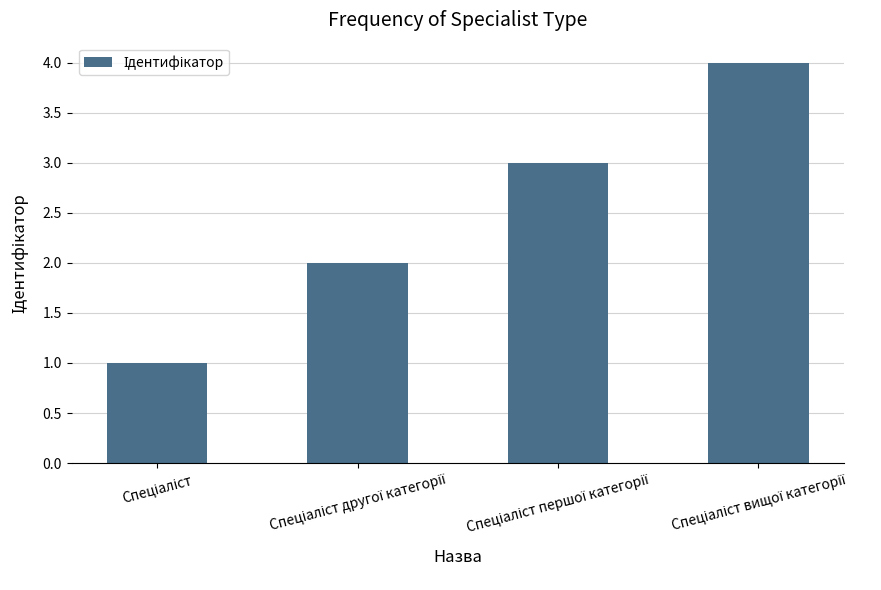

What is the difference between the maximum and minimum values?

3